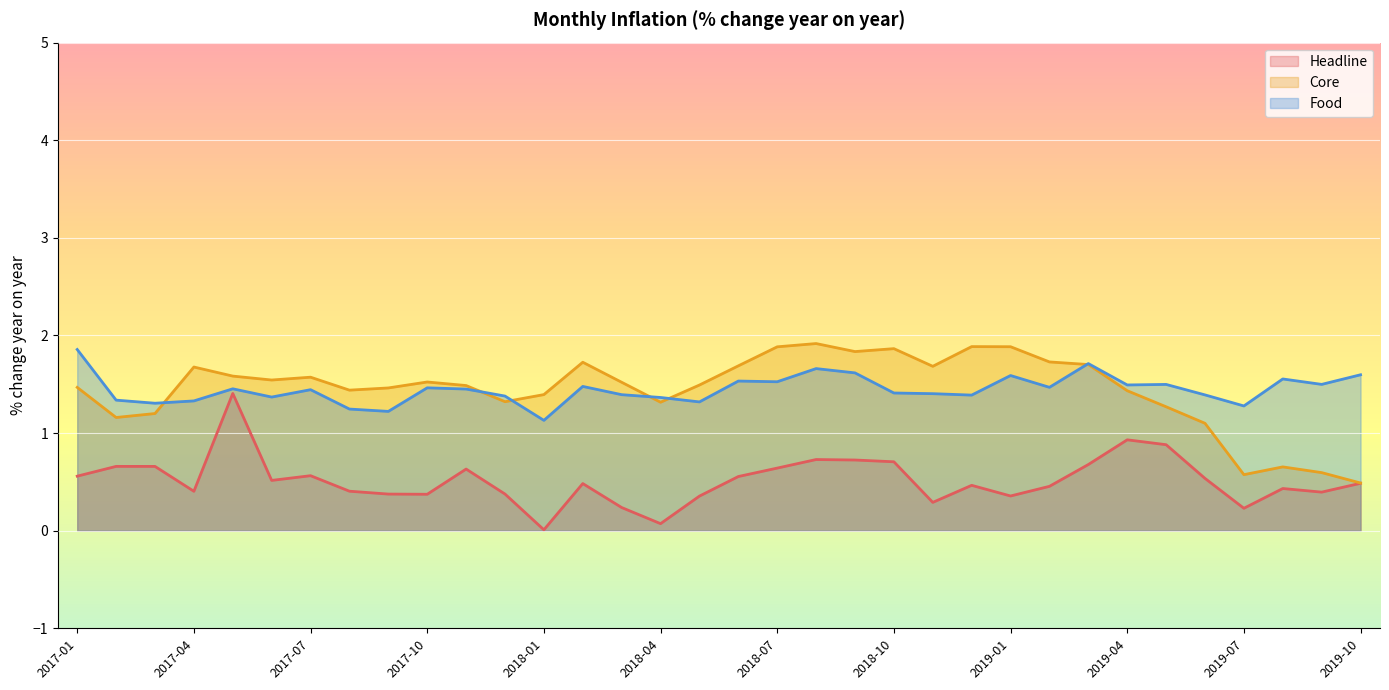

What is the spread (max minus min) of values at 2018-02?

1.2